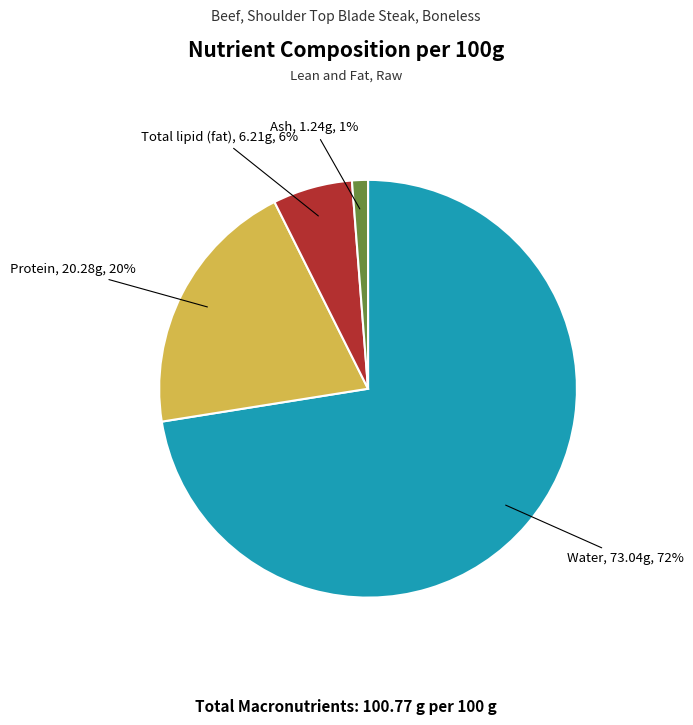

Rank the categories by value from highest to lowest.

Water, Protein, Total lipid (fat), Ash